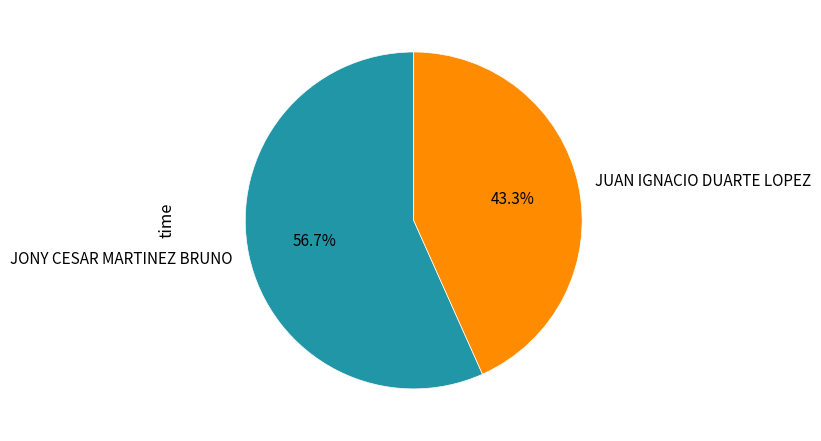

What is the ratio of the value at JUAN IGNACIO DUARTE LOPEZ to the value at JONY CESAR MARTINEZ BRUNO?

0.8